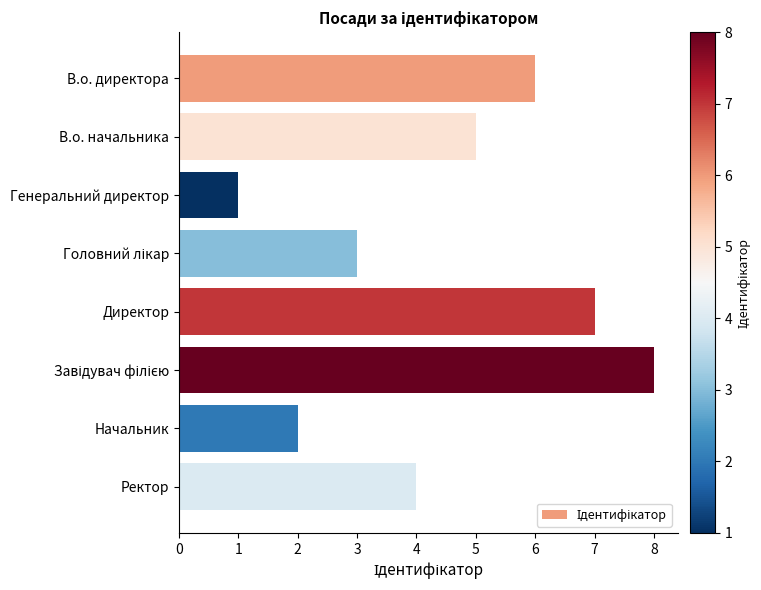

Reading top to bottom, what are all the values shown in this chart?

6	5	1	3	7	8	2	4